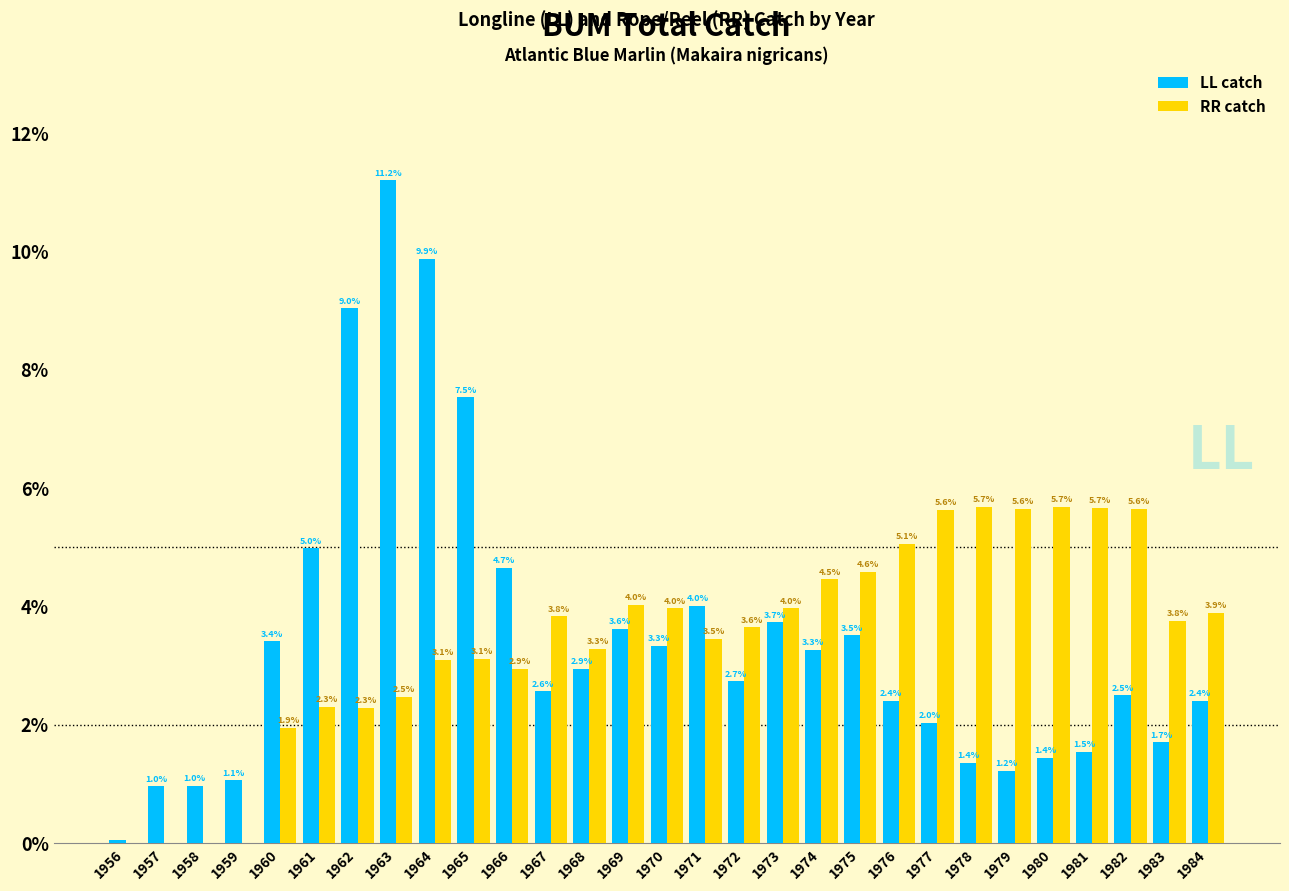

Between 1962 and 1966, which series saw the biggest shift?

LL catch